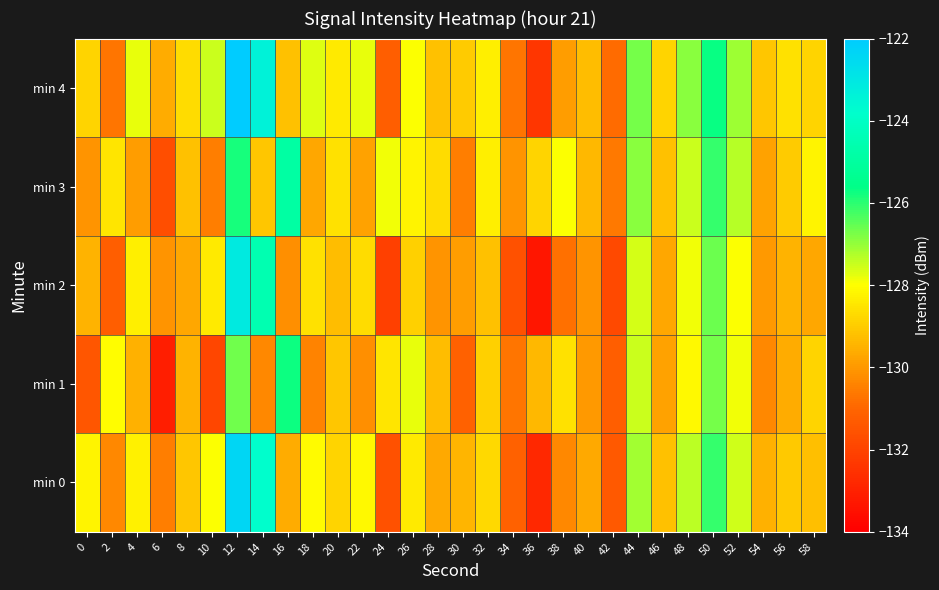

What is the total value across all series at 22?

-644.6